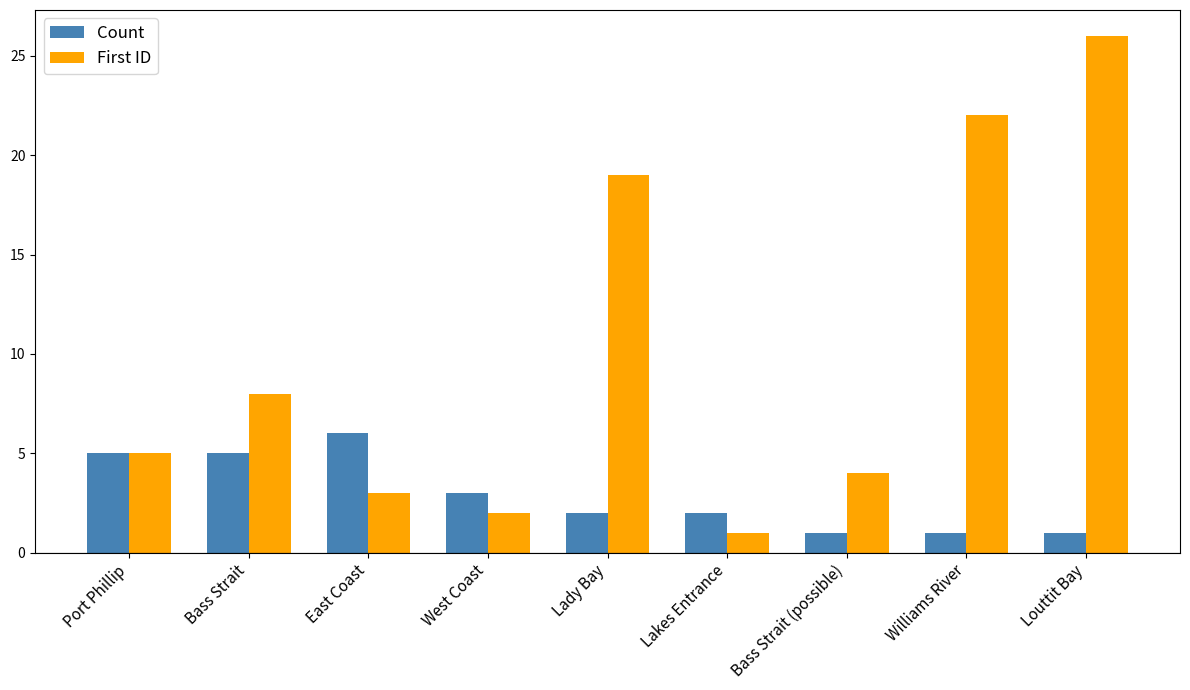

What is the value of the First ID bar at the 3rd from the left?

3